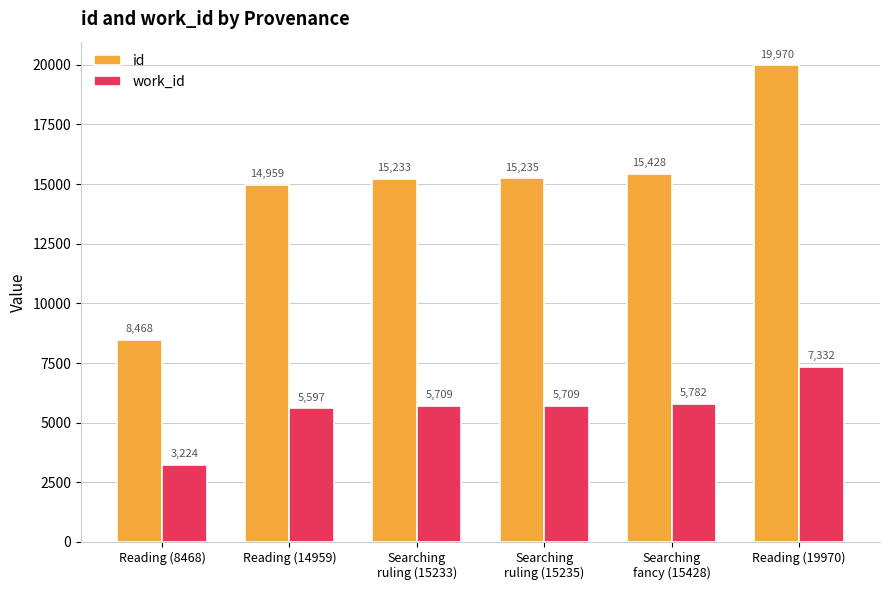

Read the id value at Searching
ruling (15235), to the nearest 10.

15240